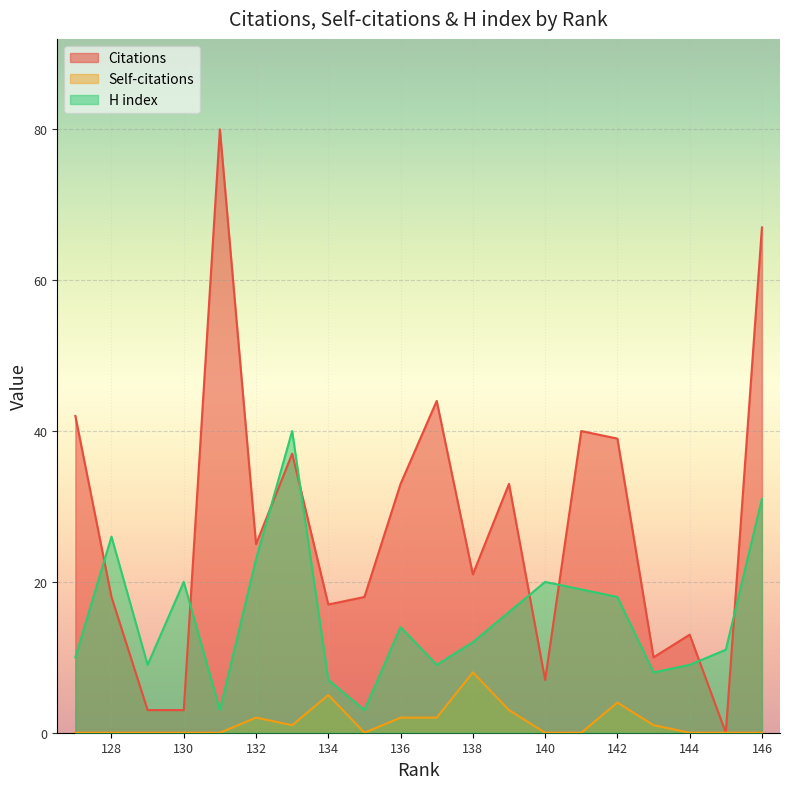

What is the difference between the second highest and second lowest values in the Citations series?

64